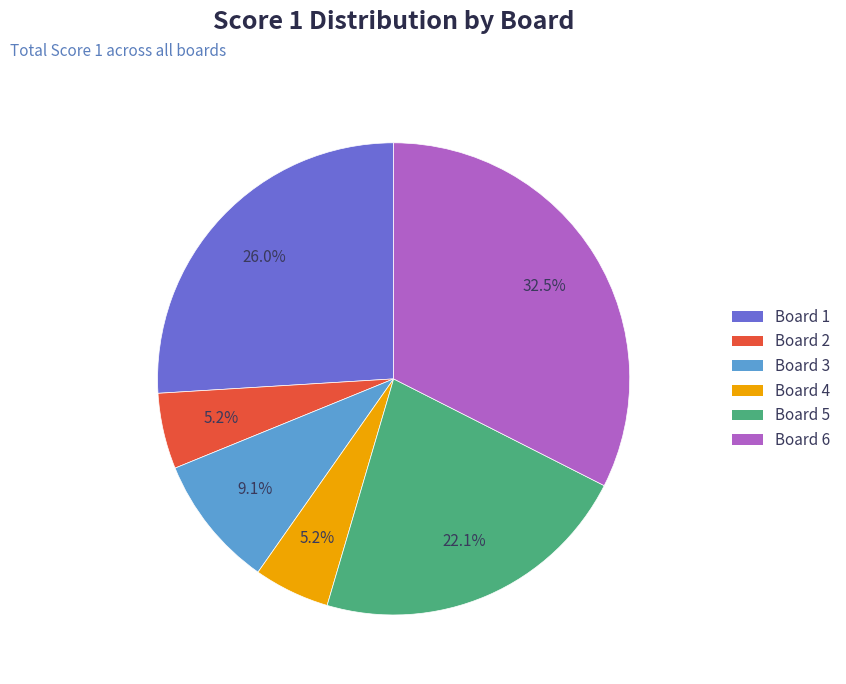

Does any single category account for the majority?

No